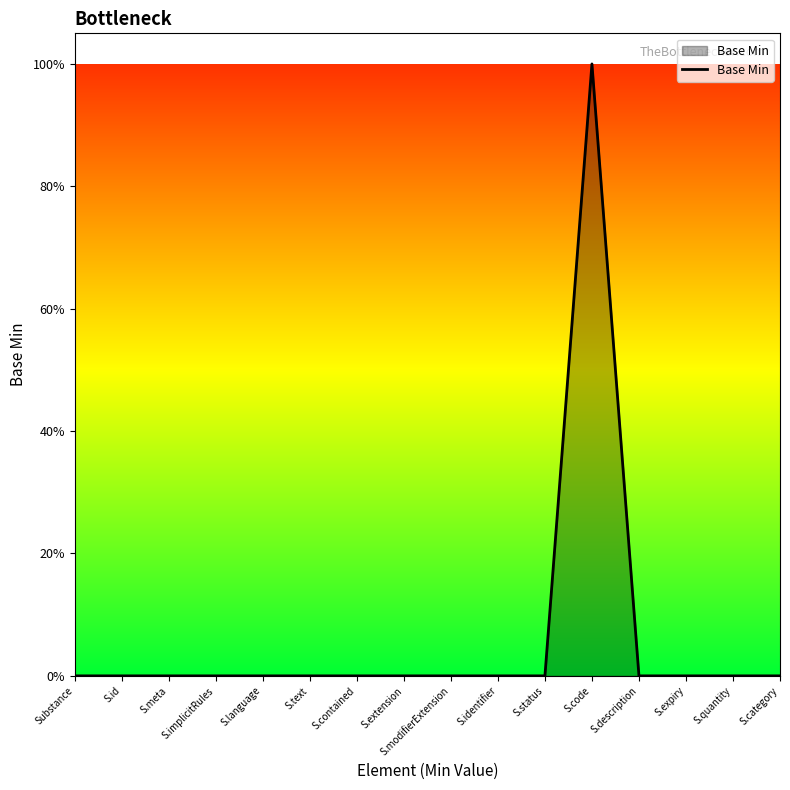

Does the chart have visible grid lines?

No